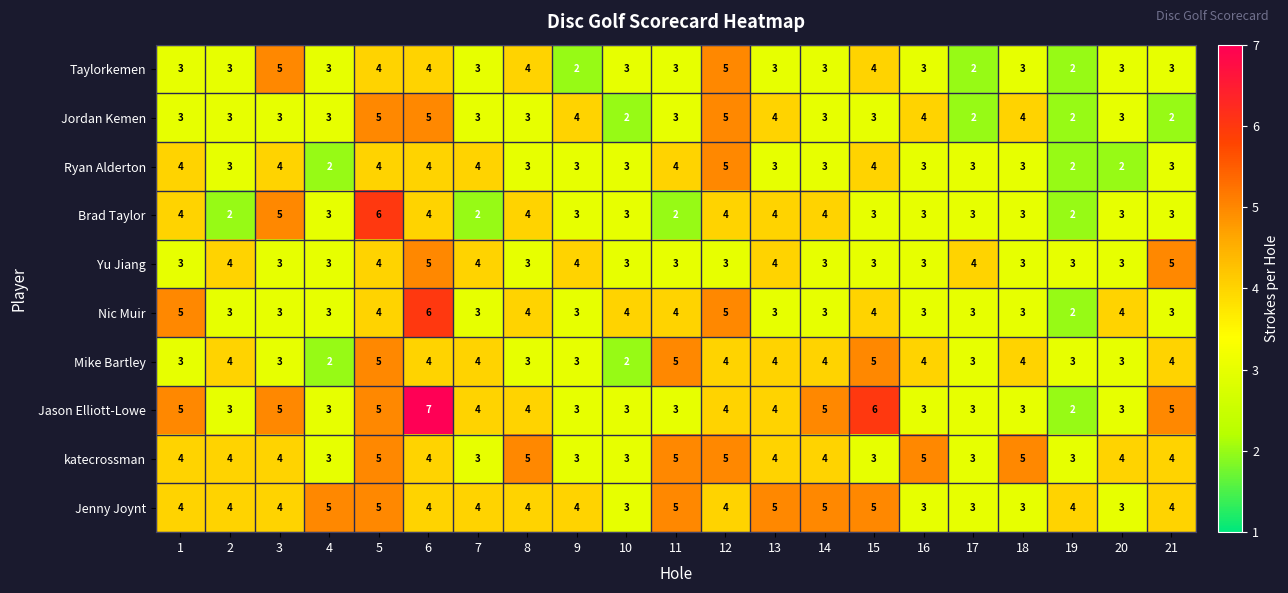

What is the highest value of the Brad Taylor series?

6